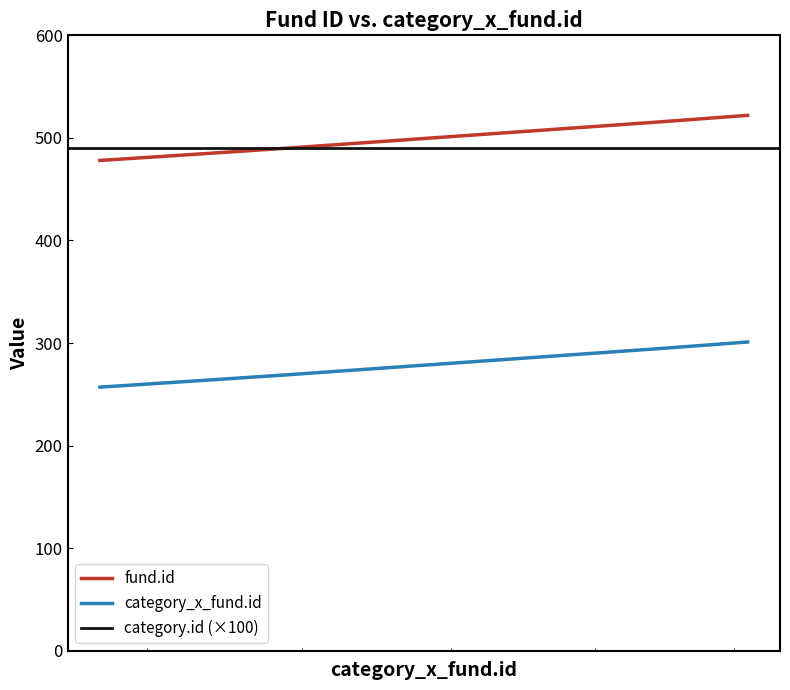

What is the difference between the maximum and minimum values in the fund.id series?

44